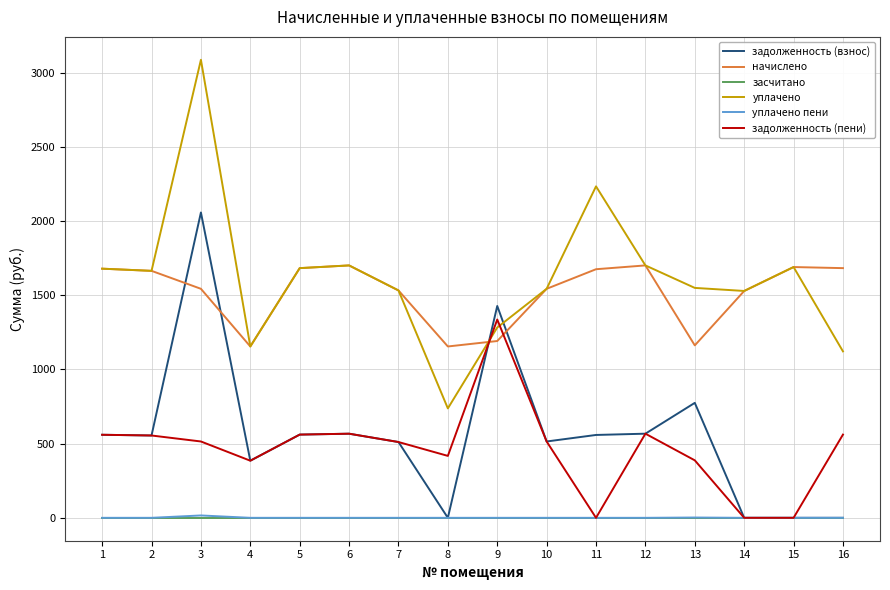

What is the lowest value of the начислено series?

1154.8